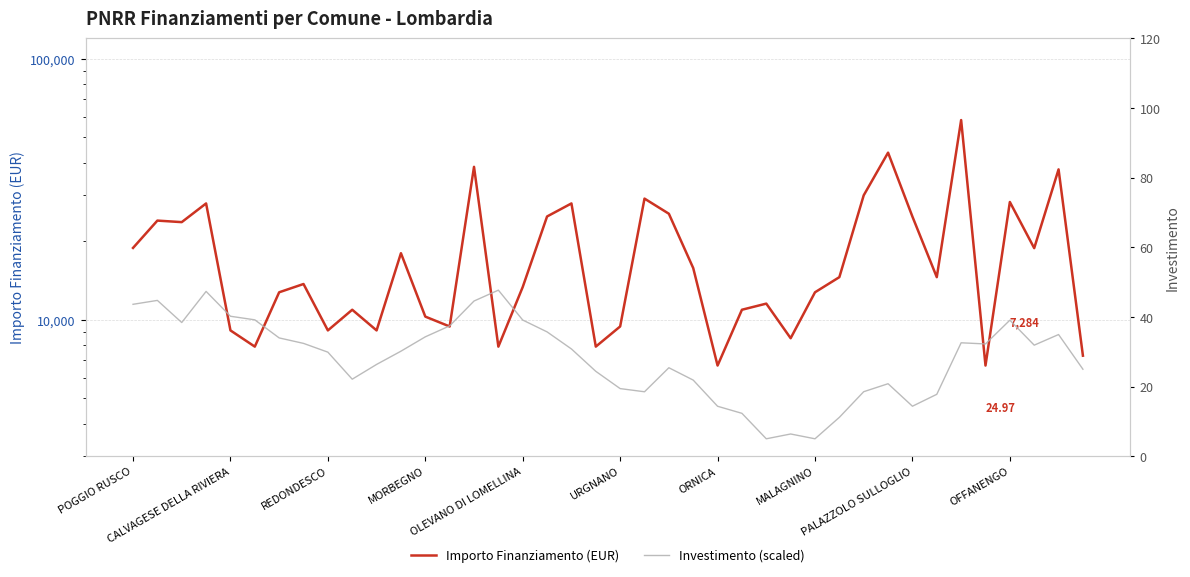

At 22, list the series in order from smallest to largest.

Investimento (scaled), Importo Finanziamento (EUR)